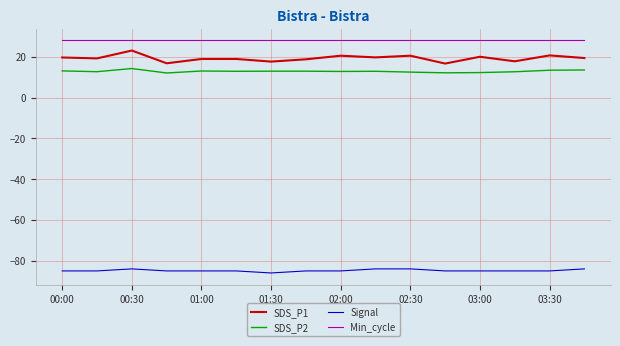

Is this an area chart (filled region under the line)?

No